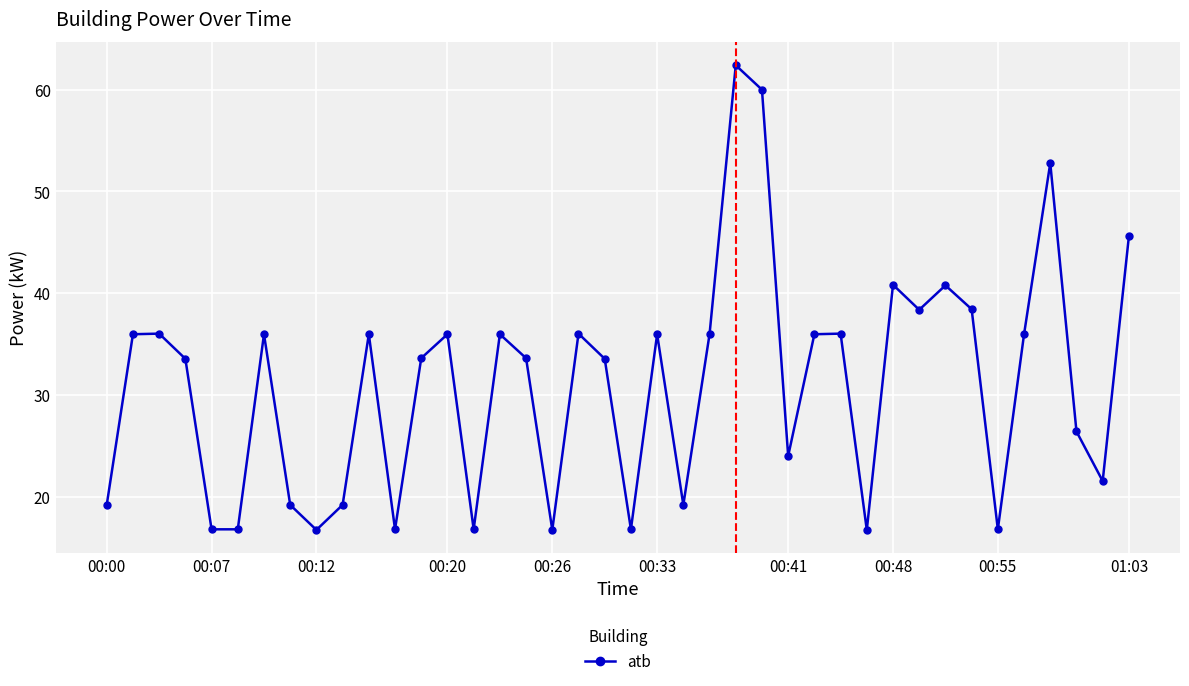

What is the difference between the maximum and minimum values?

45.6